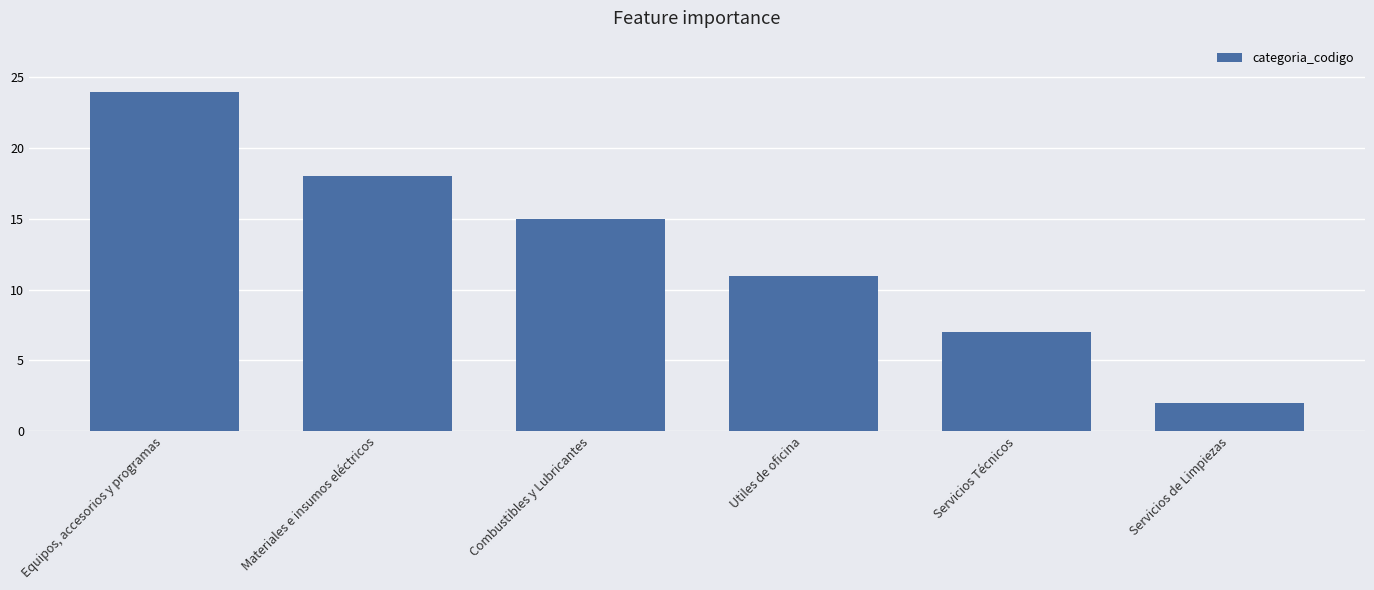

What is the average value?

13